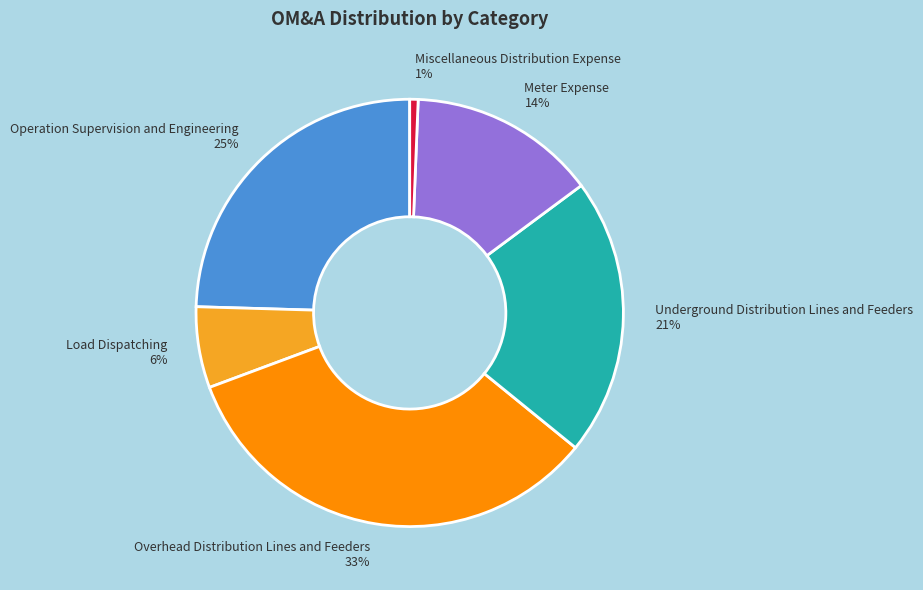

True or false: Overhead Distribution Lines and Feeders 33% accounts for 20% of the total.

False